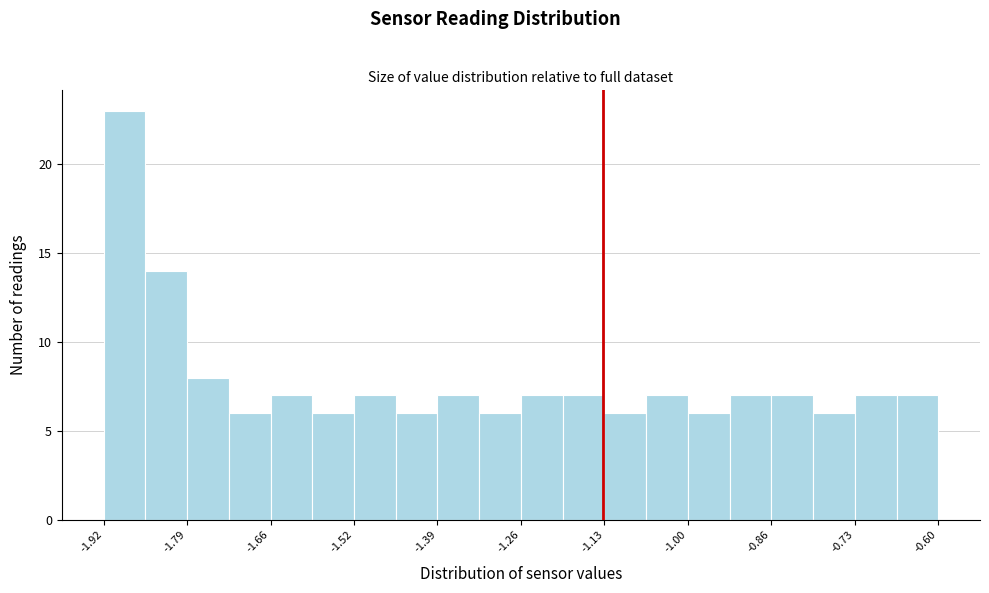

Around what value on the x-axis is the tallest bar? Give the approximate position of its centre, as read against the axis.

-1.88